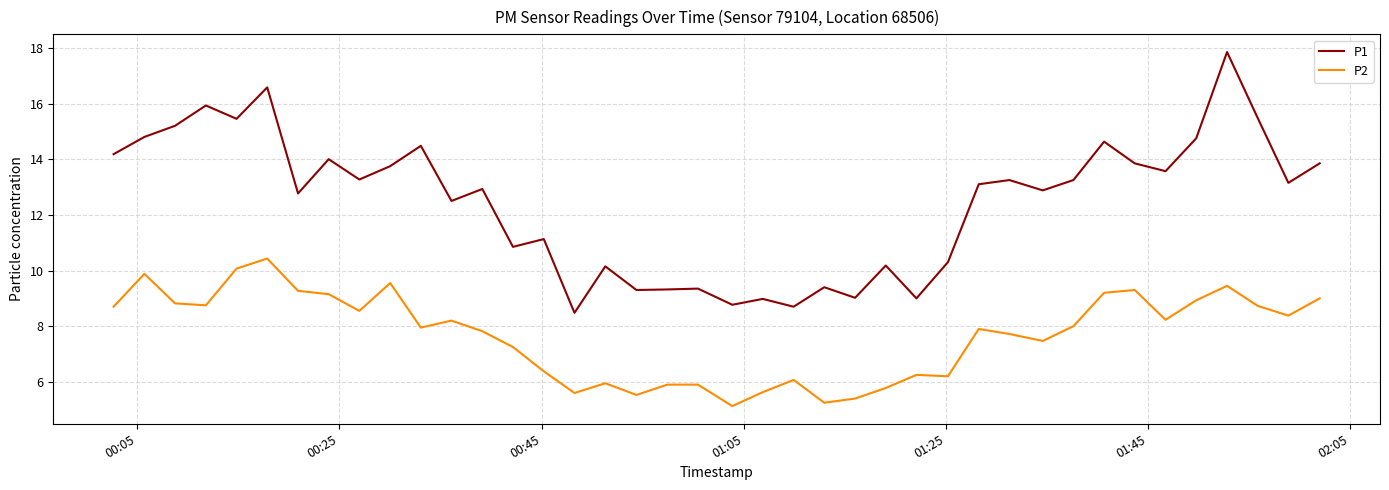

Which series has the widest spread of values?

P1